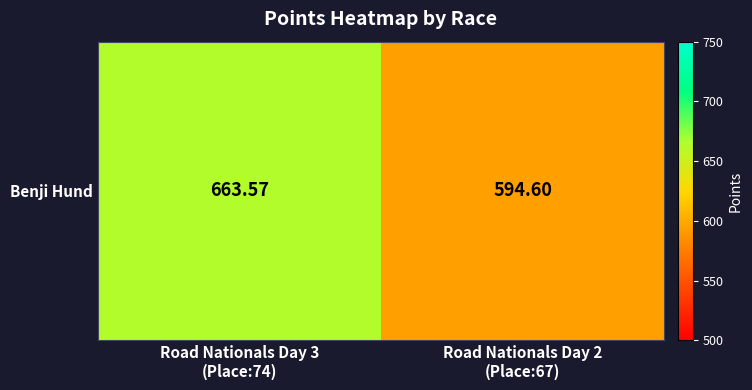

The value at Road Nationals Day 2
(Place:67) is 268.2. True or false?

False